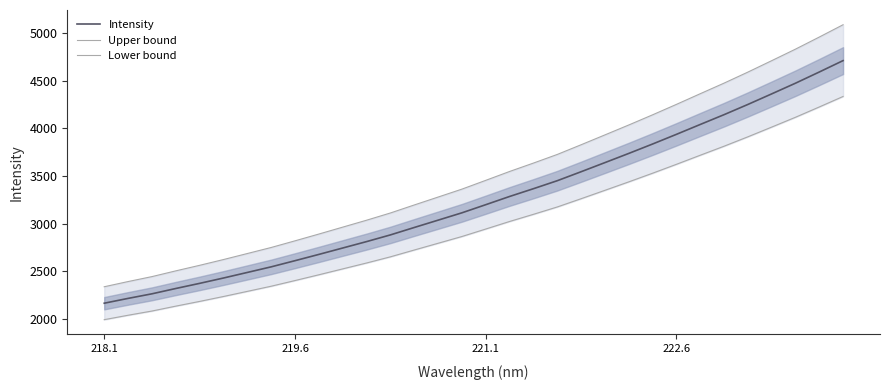

True or false: Lower bound and Intensity intersect in this chart.

False